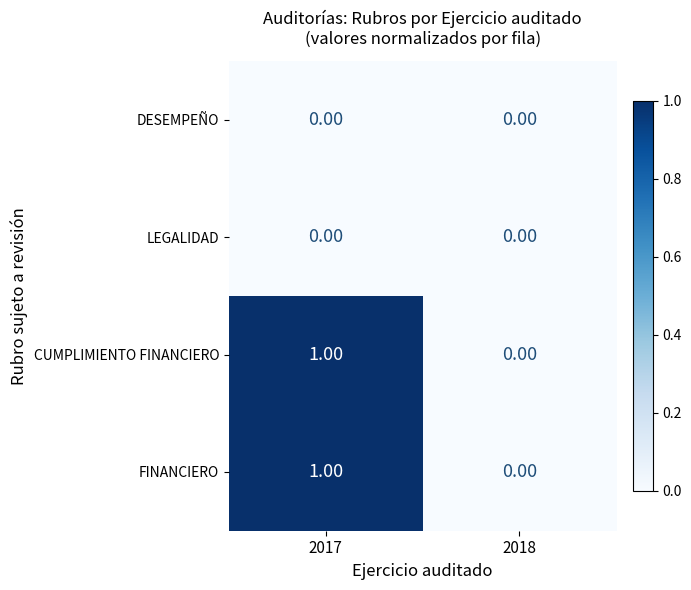

At which category is the sum across all series the highest?

2017